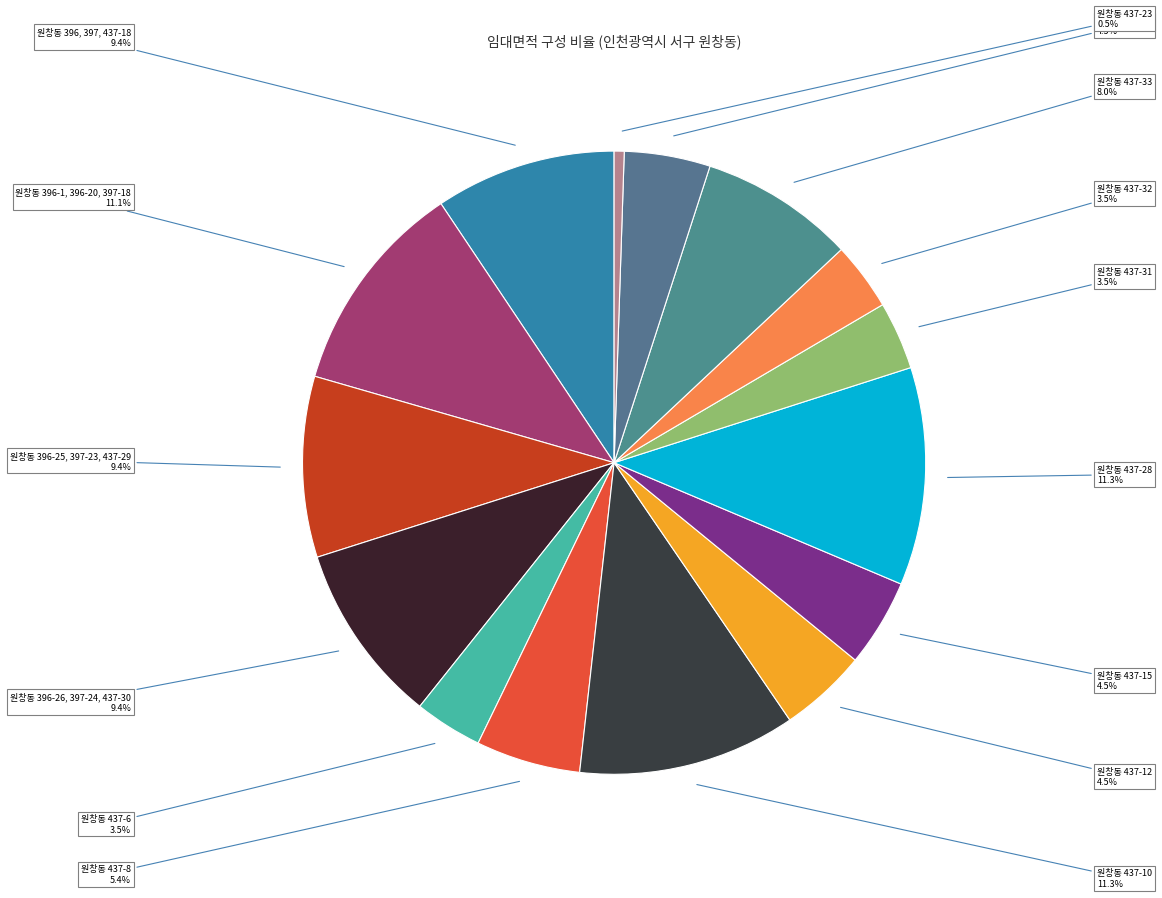

What is the ratio of the value at 원창동 437-34 to the value at 원창동 437-6?

1.3